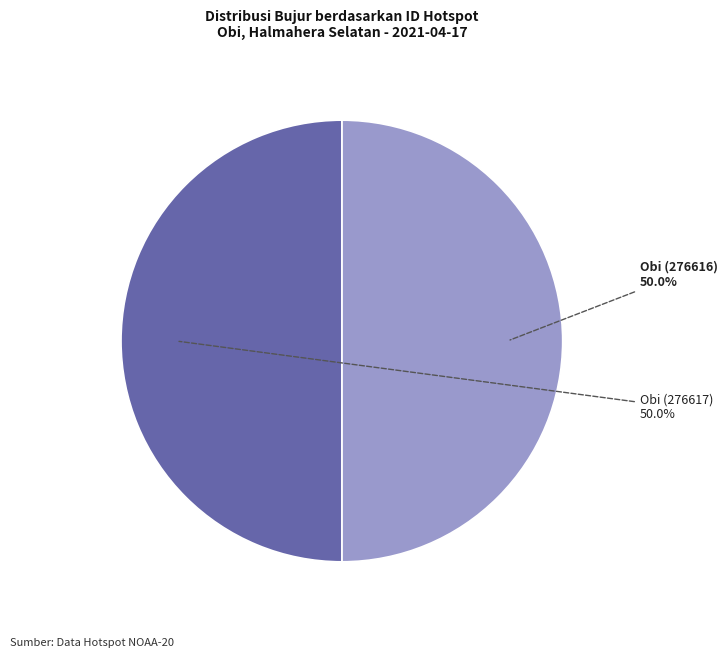

Which category has the biggest portion of the pie?

Obi (276617)